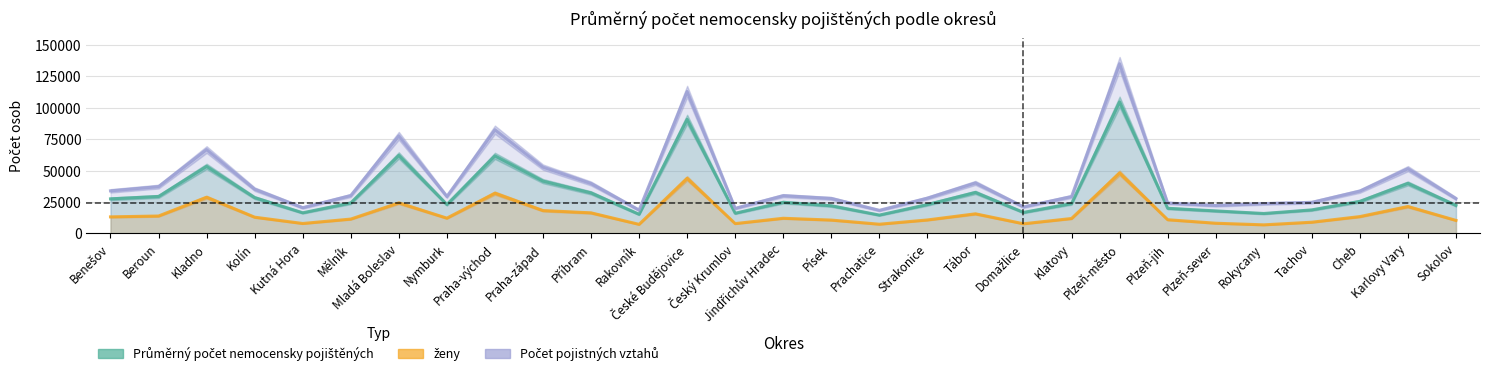

True or false: Počet pojistných vztahů and Průměrný počet nemocensky pojištěných cross at least once.

False